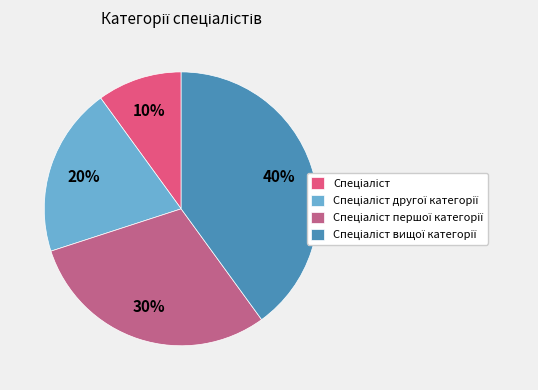

To the nearest percent, what is the average slice percentage?

25%